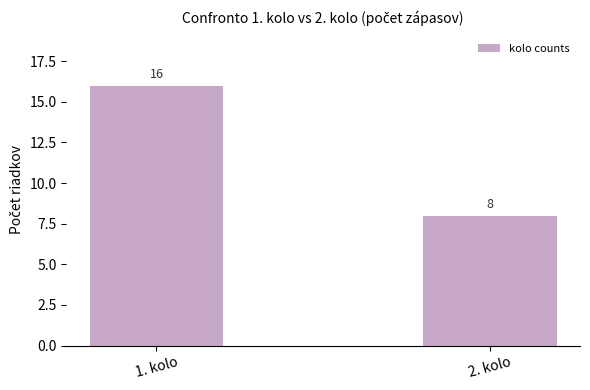

Between 1. kolo and 2. kolo, which is larger?

1. kolo